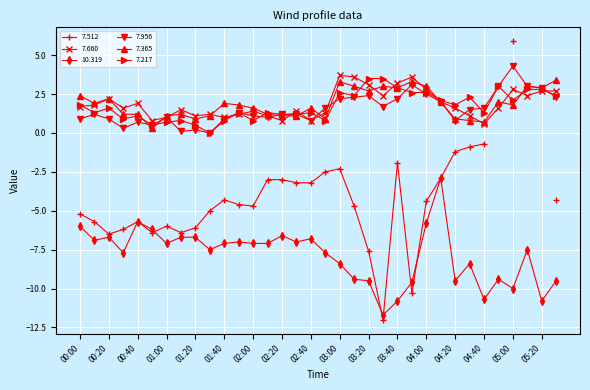

Is it true that 7.217 equals 4.0 at 03:00?

False